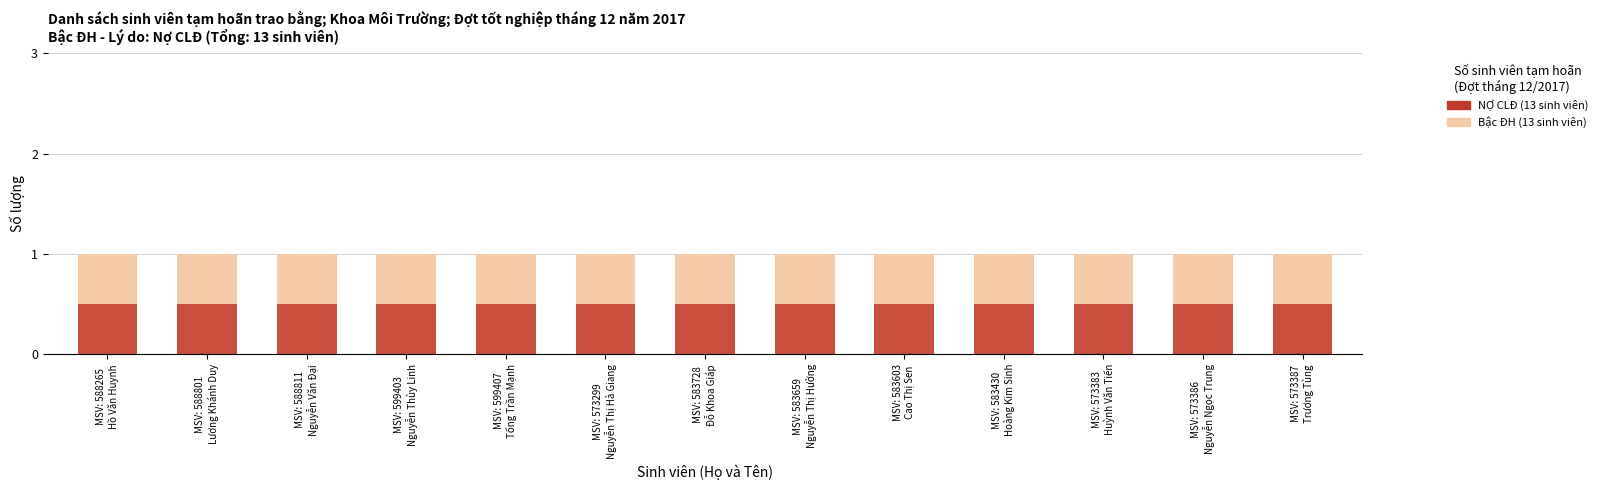

At which label does NỢ CLĐ (13 sinh viên) reach its minimum?

MSV: 588265
Hồ Văn Huynh